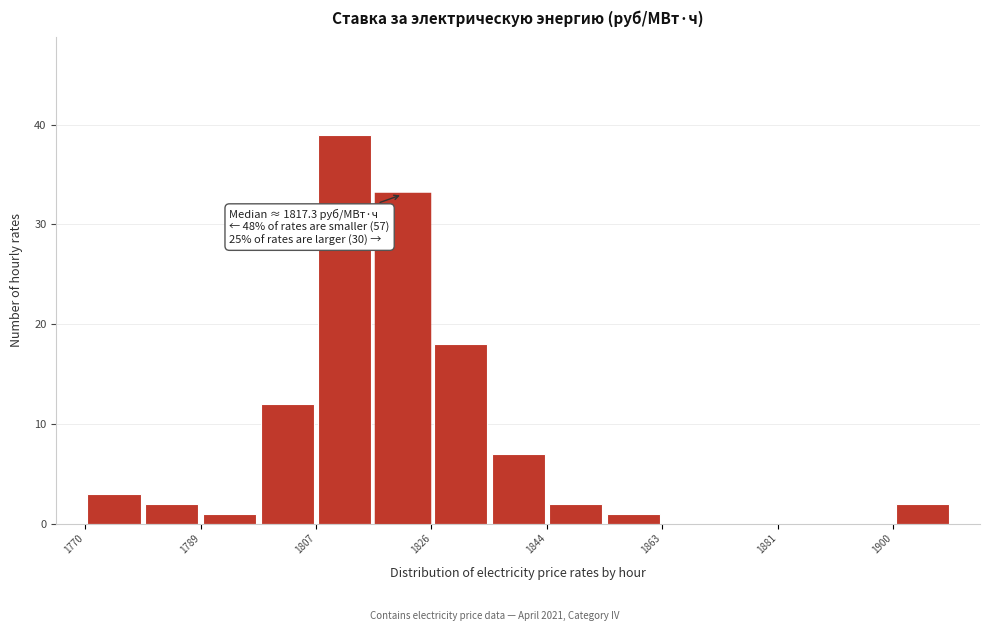

Which range on the x-axis has the tallest bar?

1808 to 1816